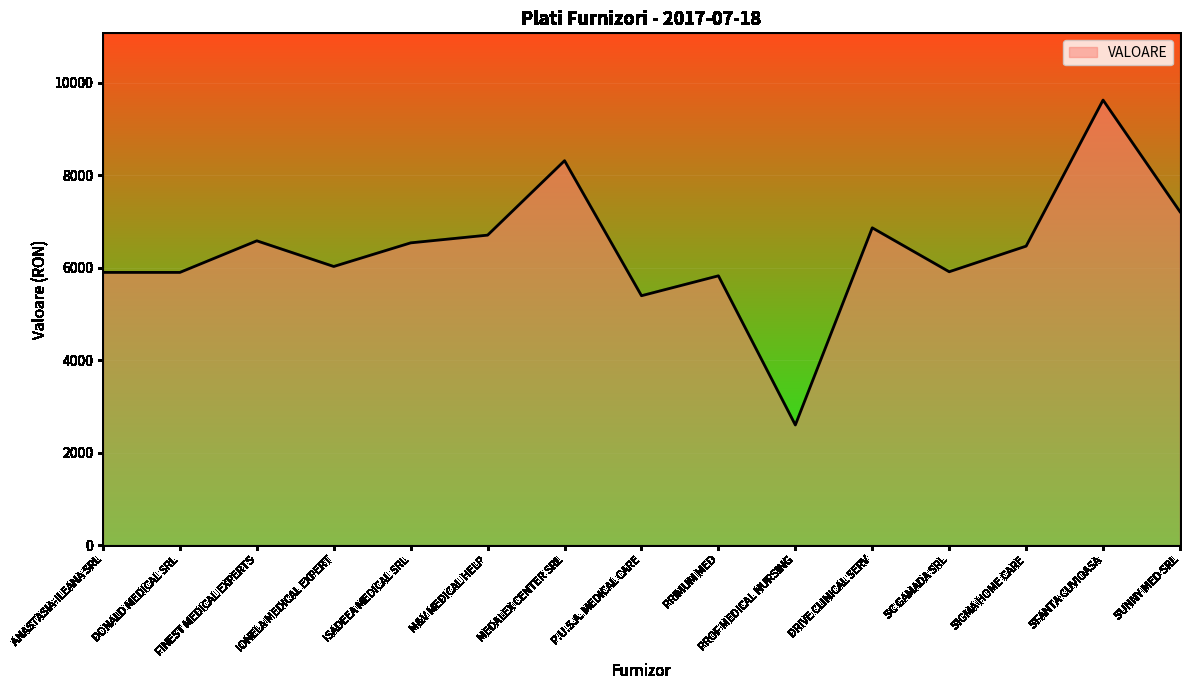

What is the greatest value displayed?

9627.0